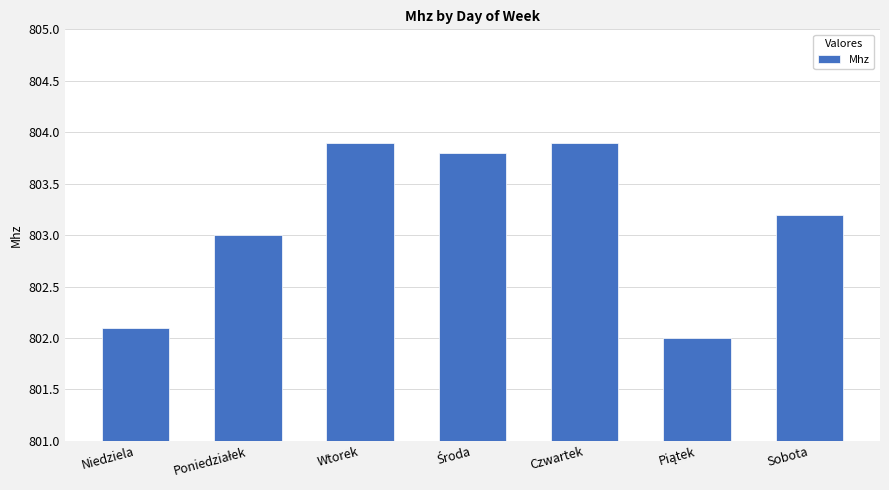

The chart shows a value of 803.2 at Sobota. True or false?

True